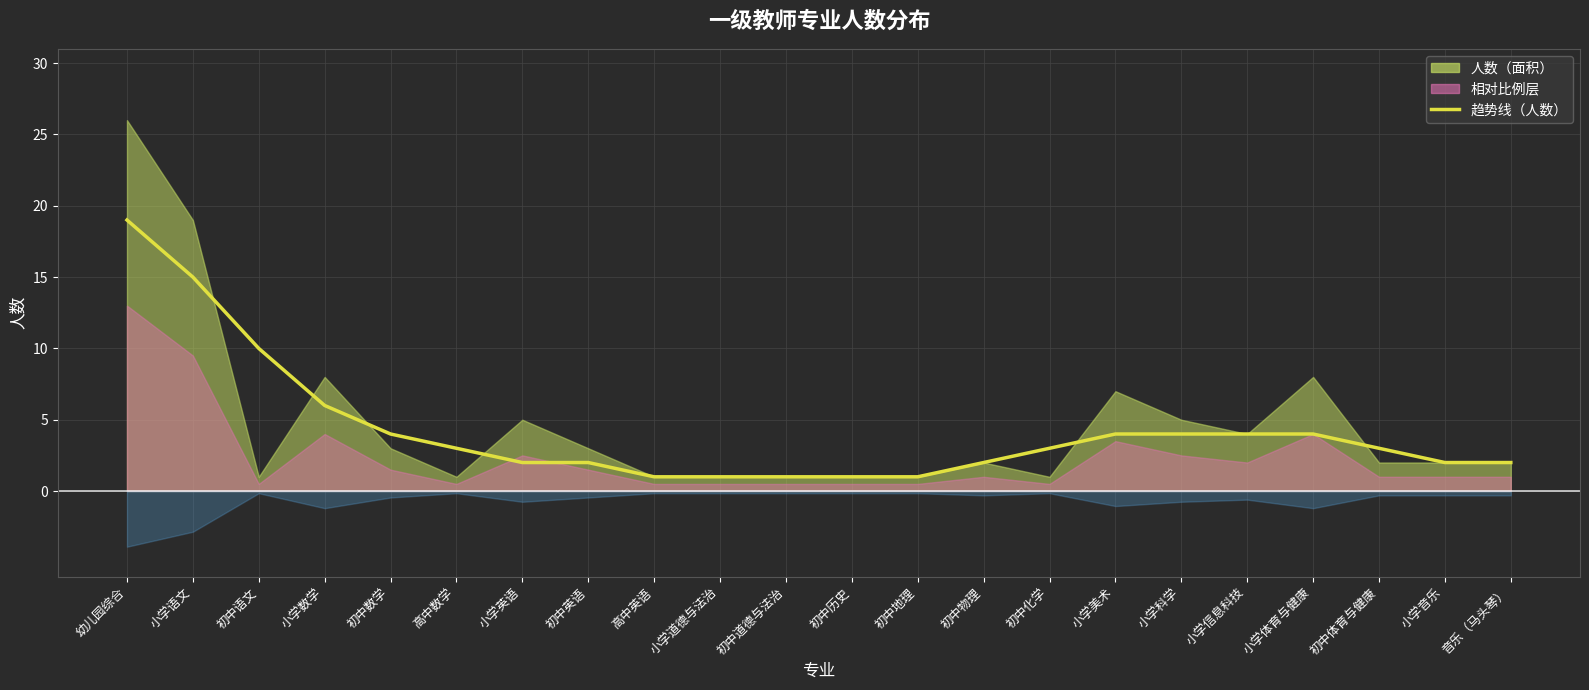

Rank the categories by value from highest to lowest.

幼儿园综合, 小学语文, 初中语文, 小学数学, 初中数学, 小学美术, 小学科学, 小学信息科技, 小学体育与健康, 高中数学, 初中化学, 初中体育与健康, 小学英语, 初中英语, 初中物理, 小学音乐, 音乐（马头琴）, 高中英语, 小学道德与法治, 初中道德与法治, 初中历史, 初中地理